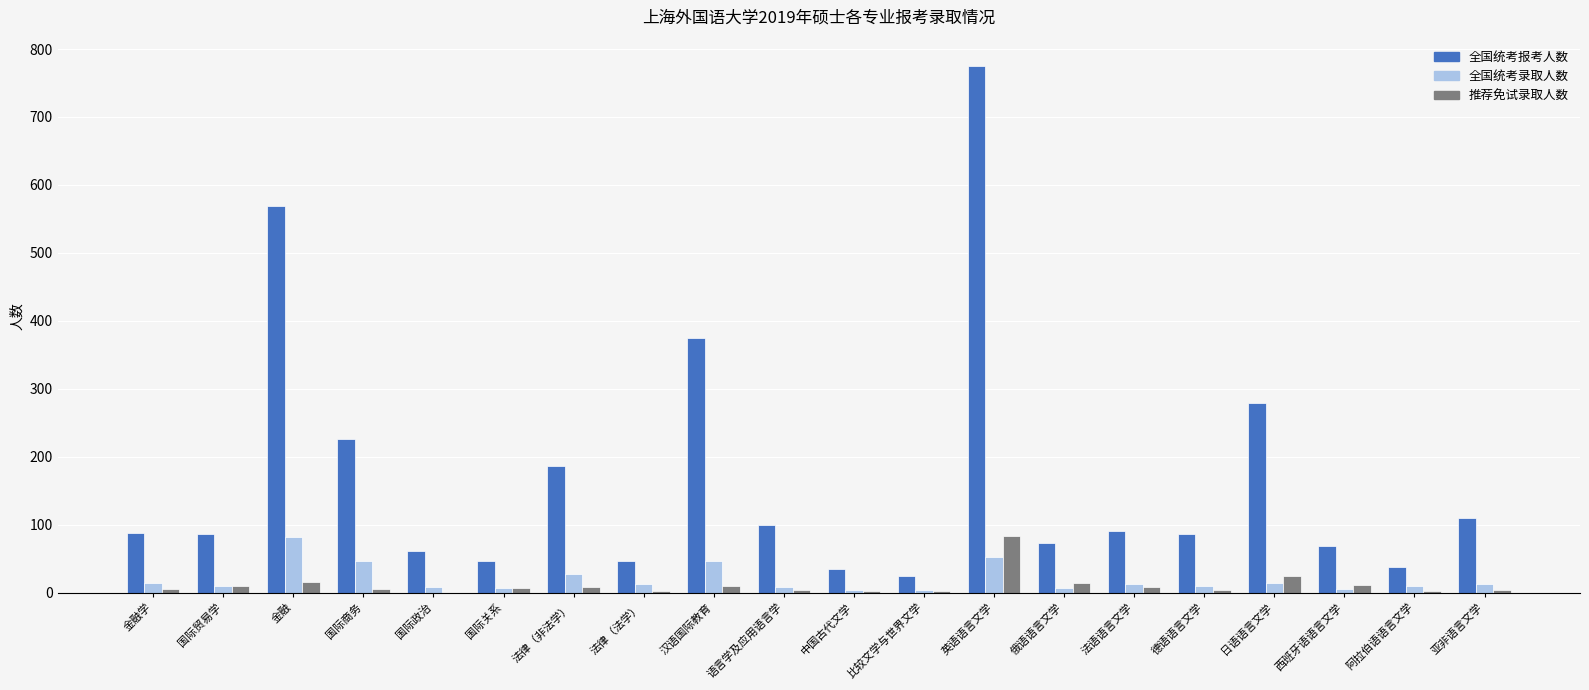

The value of 全国统考报考人数 at 国际政治 is 26. True or false?

False